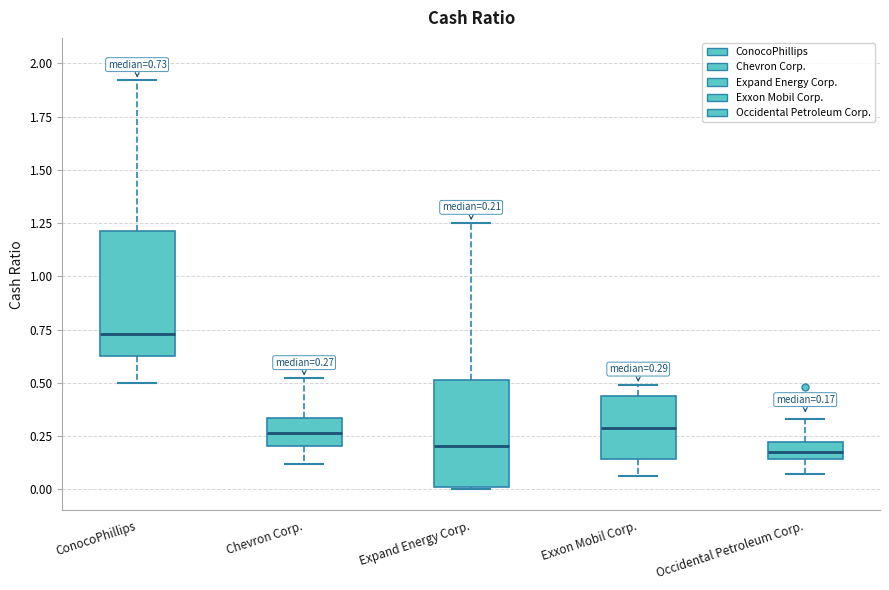

Which box is the tallest, from its lower edge to its upper edge?

ConocoPhillips